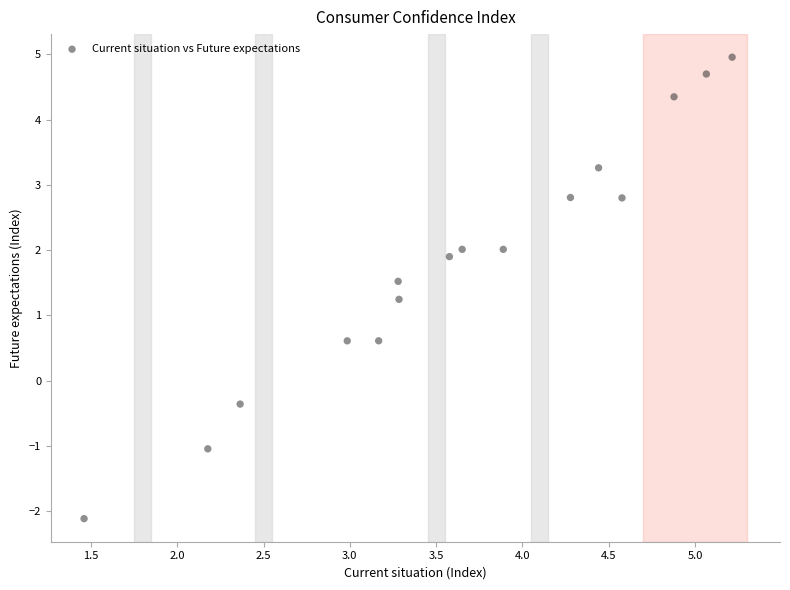

What Y value in the scatter plot is closest to 1?

1.2